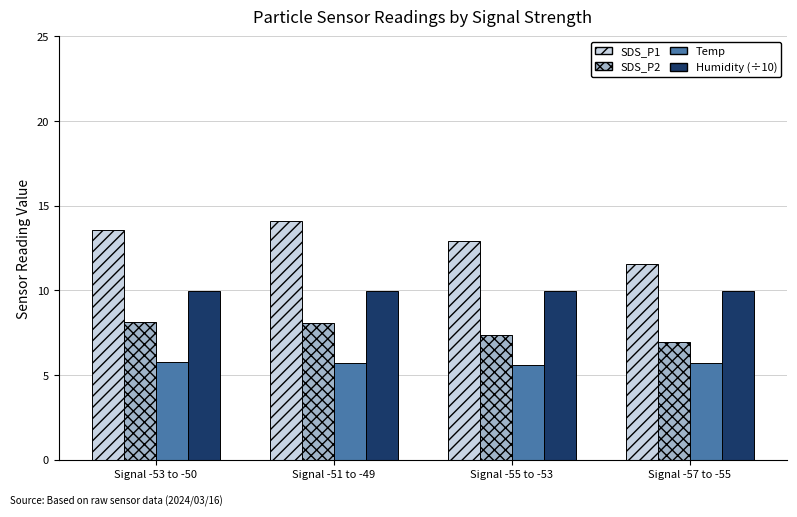

Which series has the widest spread of values?

SDS_P1